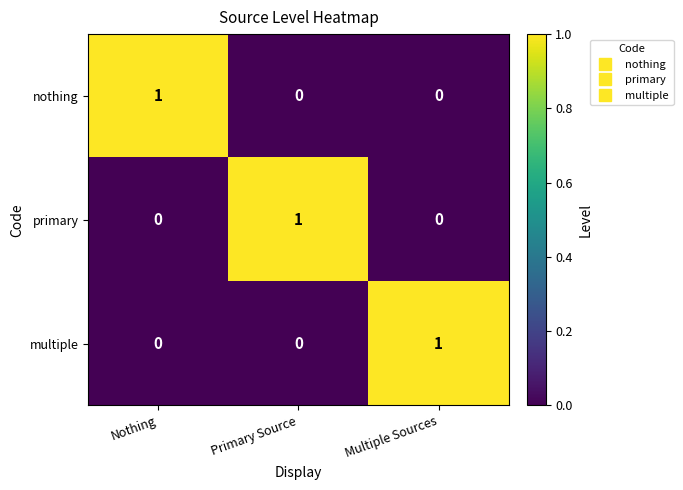

Reading right to left, what are all the values shown in this chart?

nothing: Multiple Sources=0	Primary Source=0	Nothing=1
primary: Multiple Sources=0	Primary Source=1	Nothing=0
multiple: Multiple Sources=1	Primary Source=0	Nothing=0